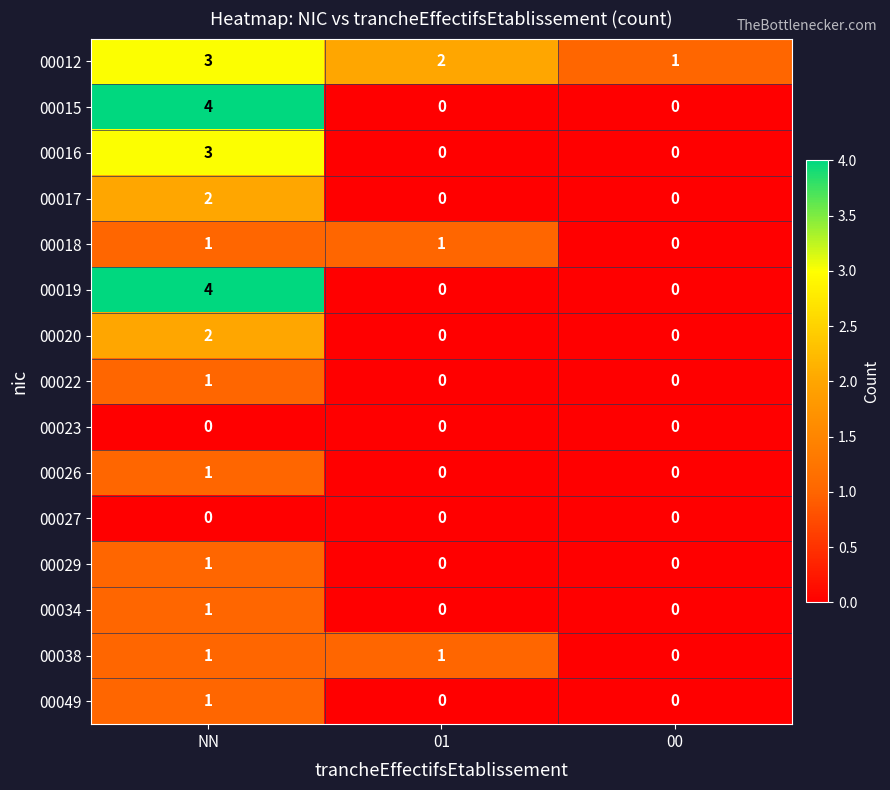

How many distinct data groups are displayed?

15